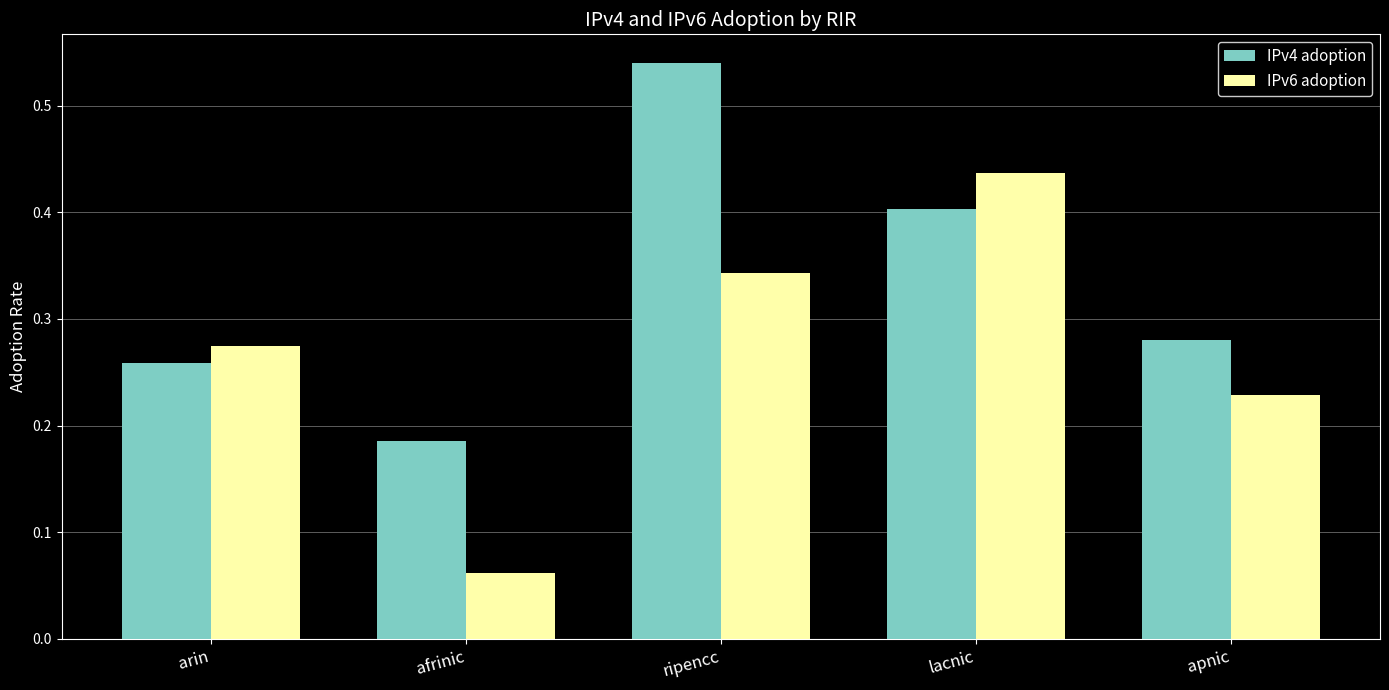

What position from the left is ripencc?

3